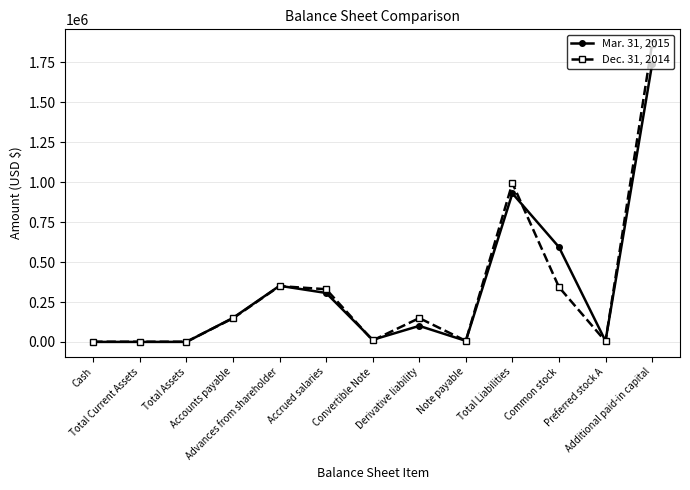

List the series in order of their overall mean, lowest first.

Mar. 31, 2015, Dec. 31, 2014